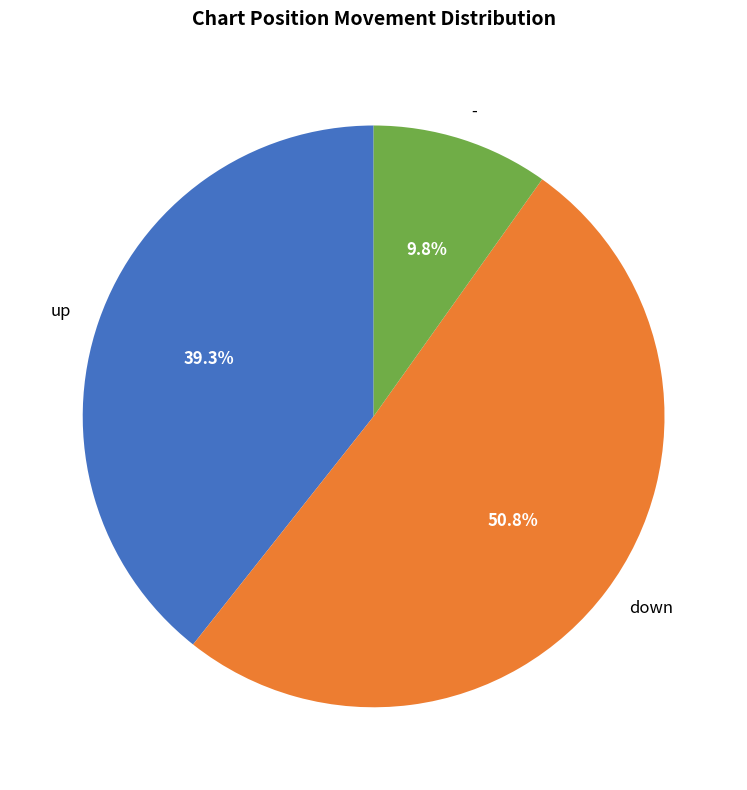

What portion of the pie excludes -?

90.2%